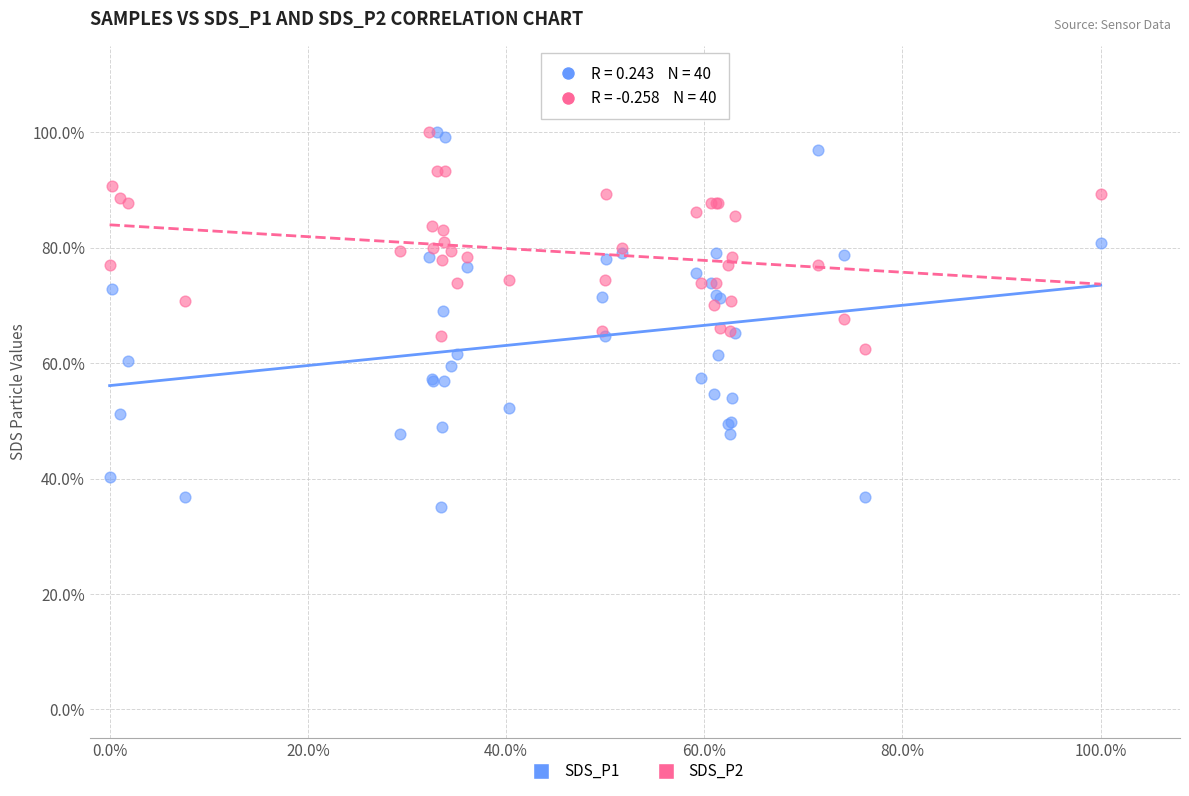

What are all the series names shown in the legend?

SDS_P1, SDS_P2